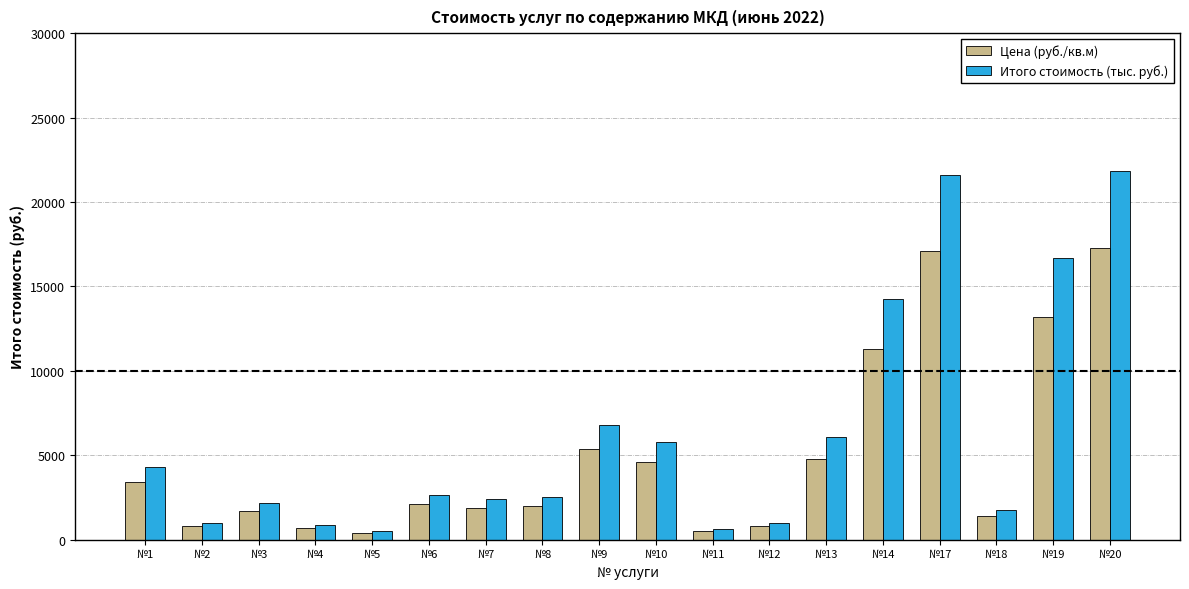

How many bars are there in each group?

2